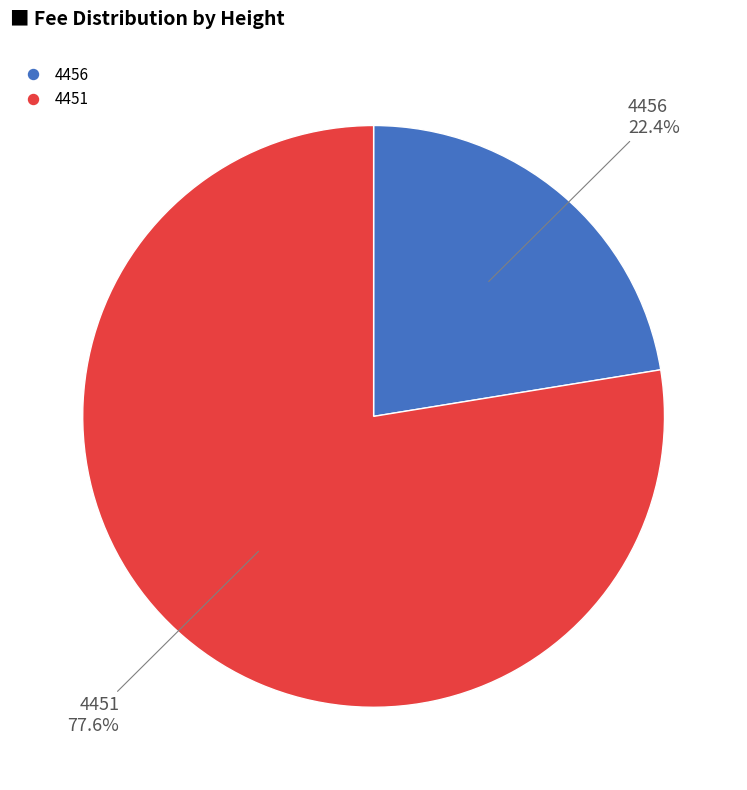

True or false: 4456 accounts for 22% of the total.

True